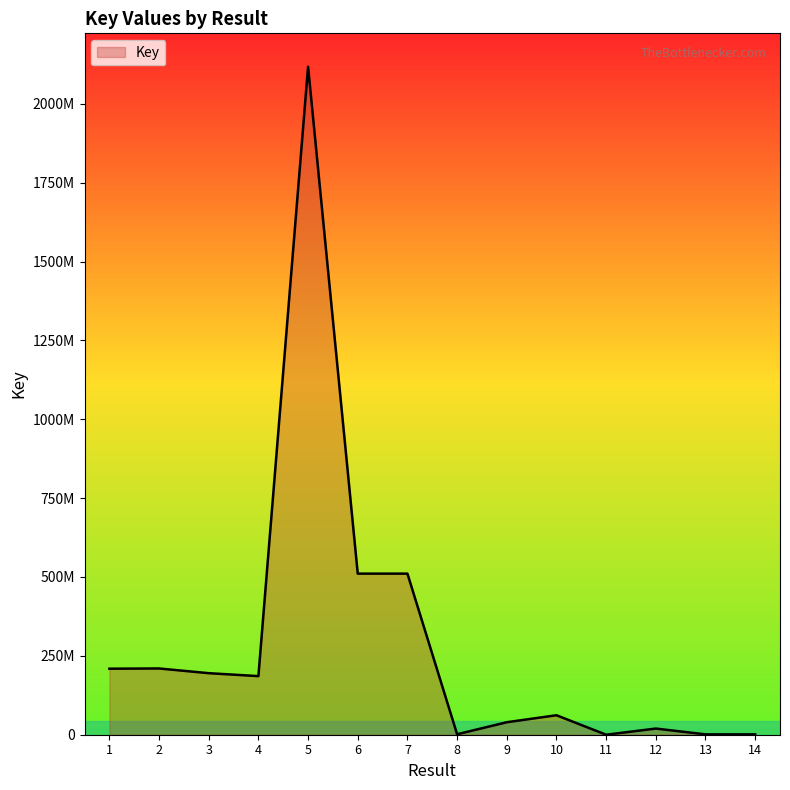

Does the chart display data point markers on the line(s)?

No